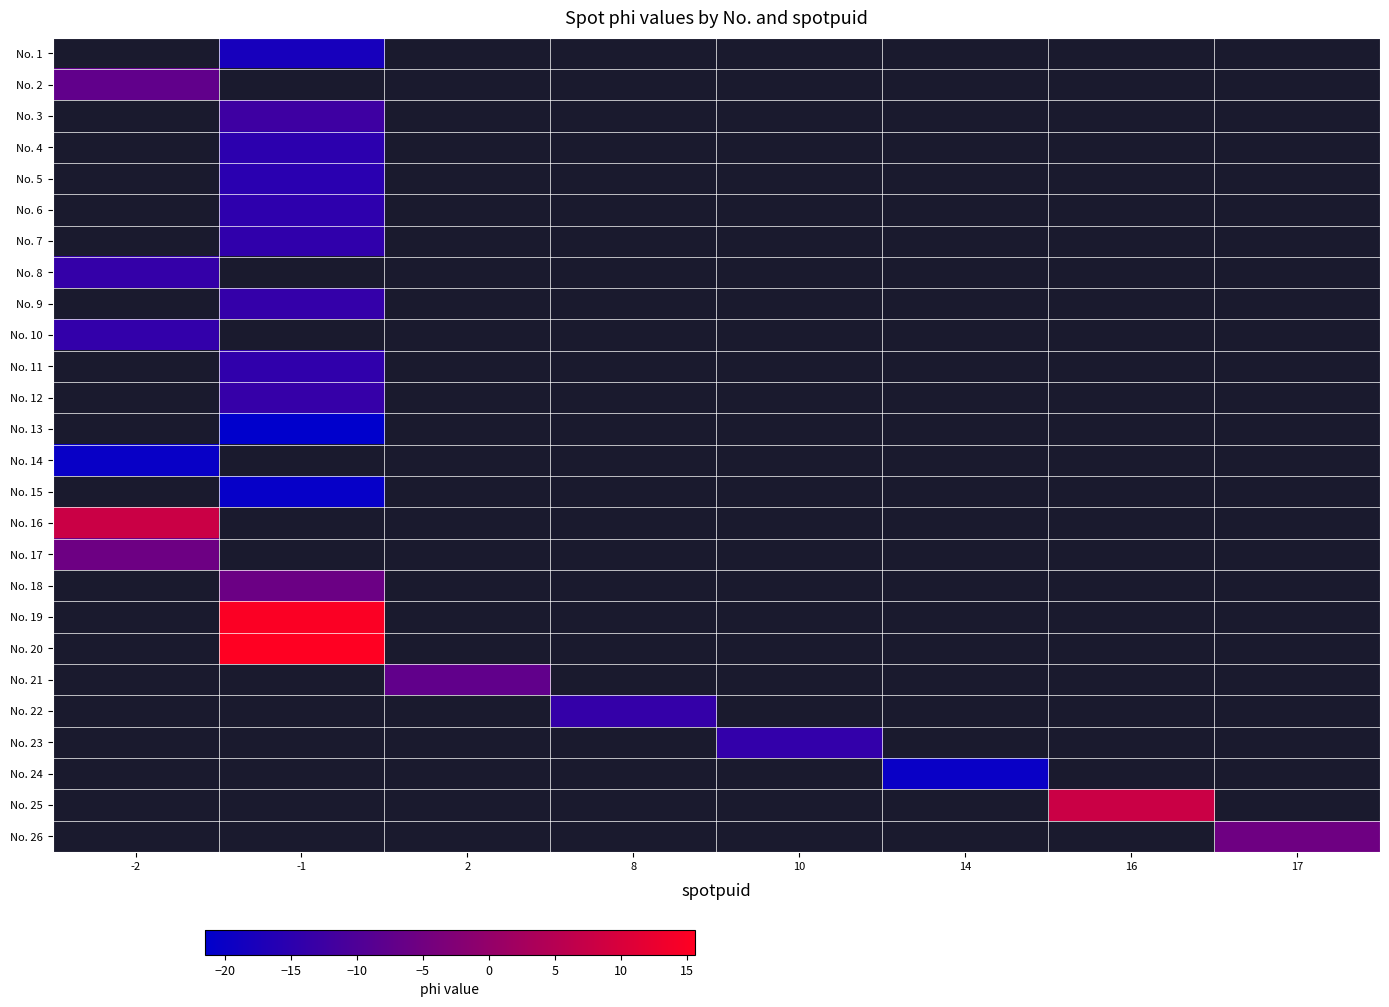

How many negative values does the No. 4 series have?

1